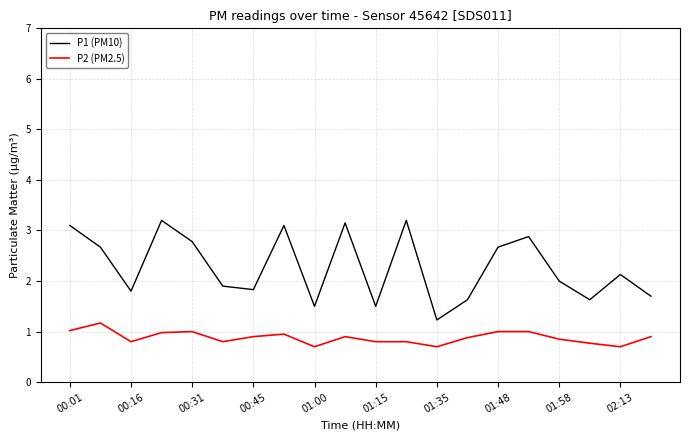

Rank the series by their maximum value, from lowest to highest.

P2 (PM2.5), P1 (PM10)